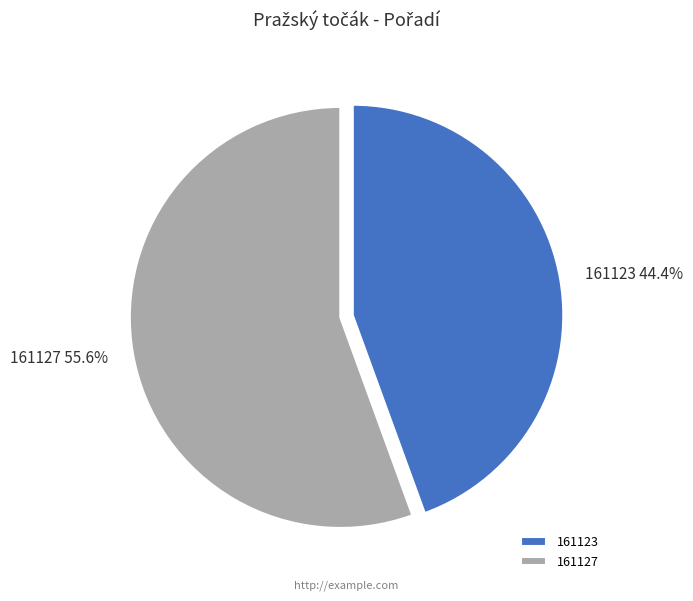

To the nearest percent, what is the average slice percentage?

50%